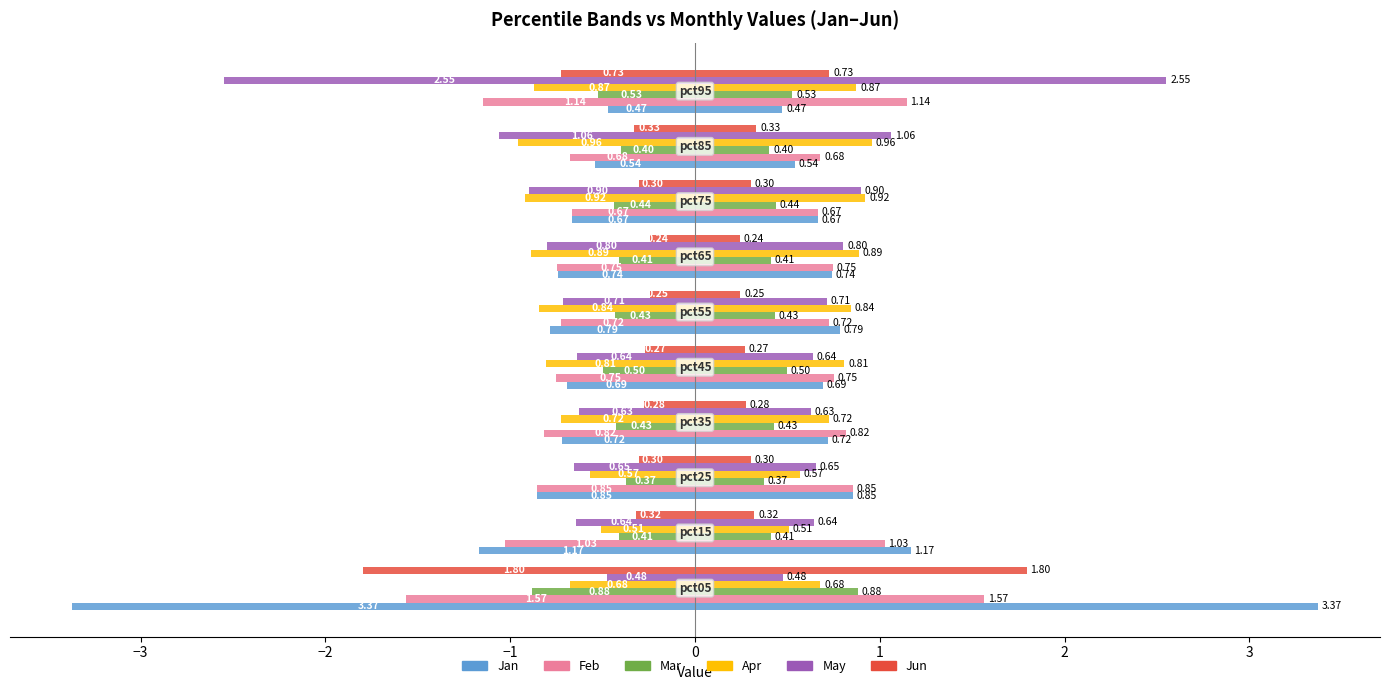

True or false: Apr has a value of -0.8 at 0.

True